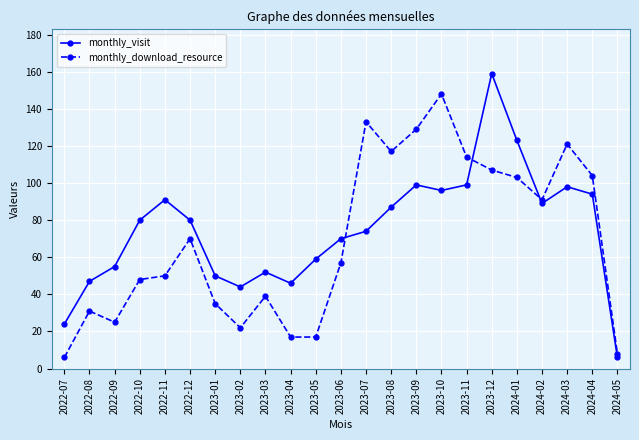

How many lines are shown in the chart?

2